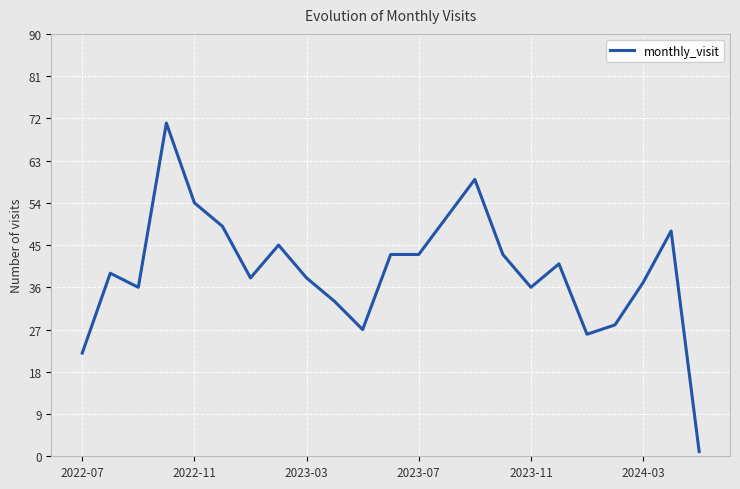

What is the greatest value displayed?

71